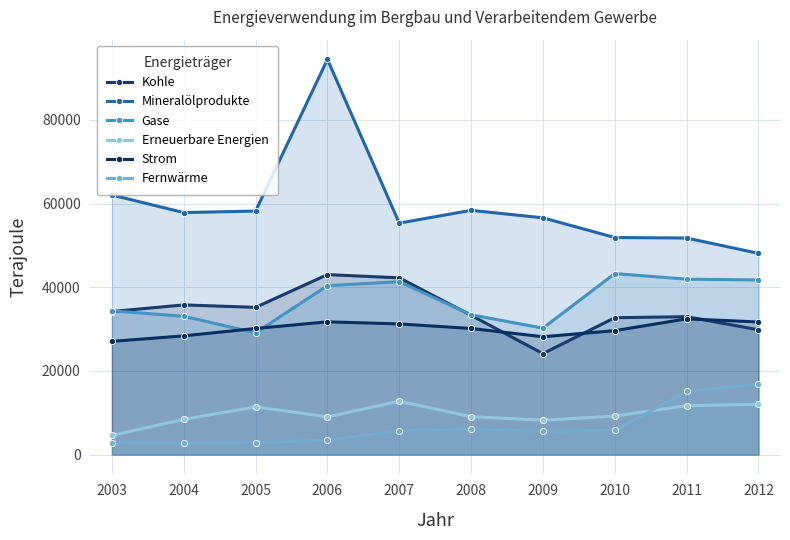

Where does the Strom series first go above 30151?

2006